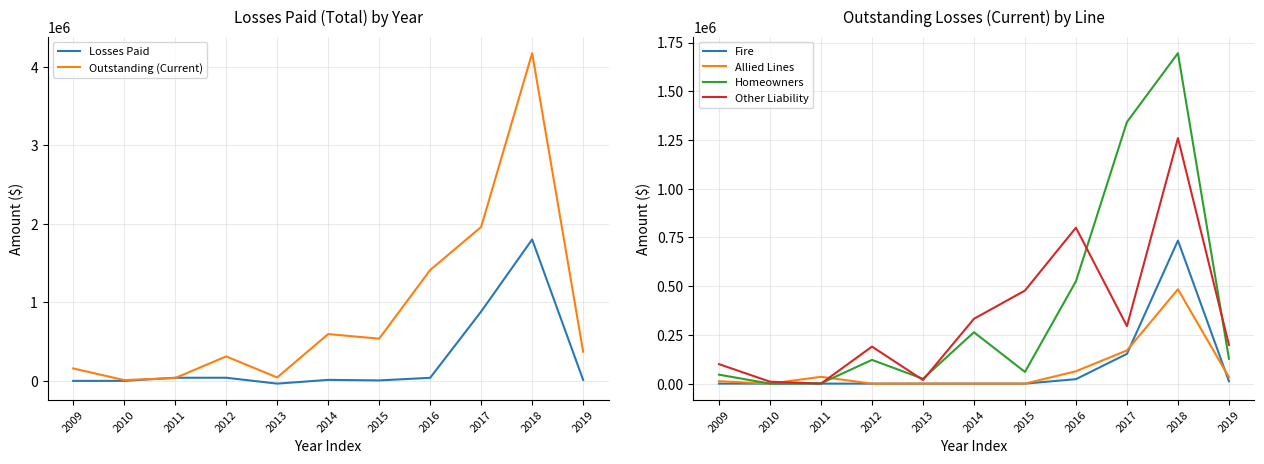

Which category has the highest value in the Other Liability series?

2018